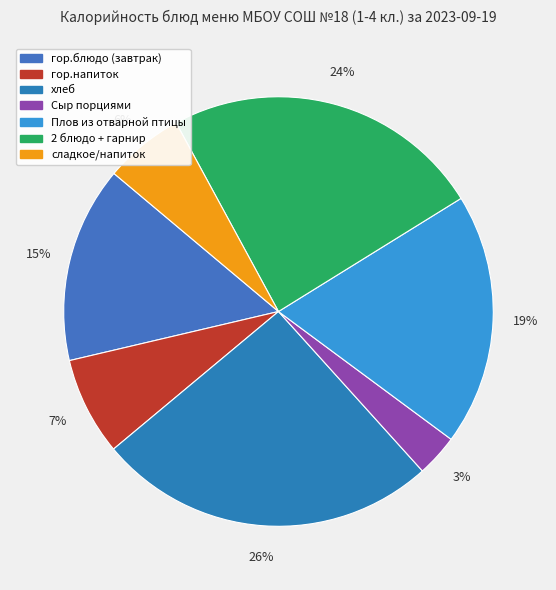

How many segments does this pie chart have?

7